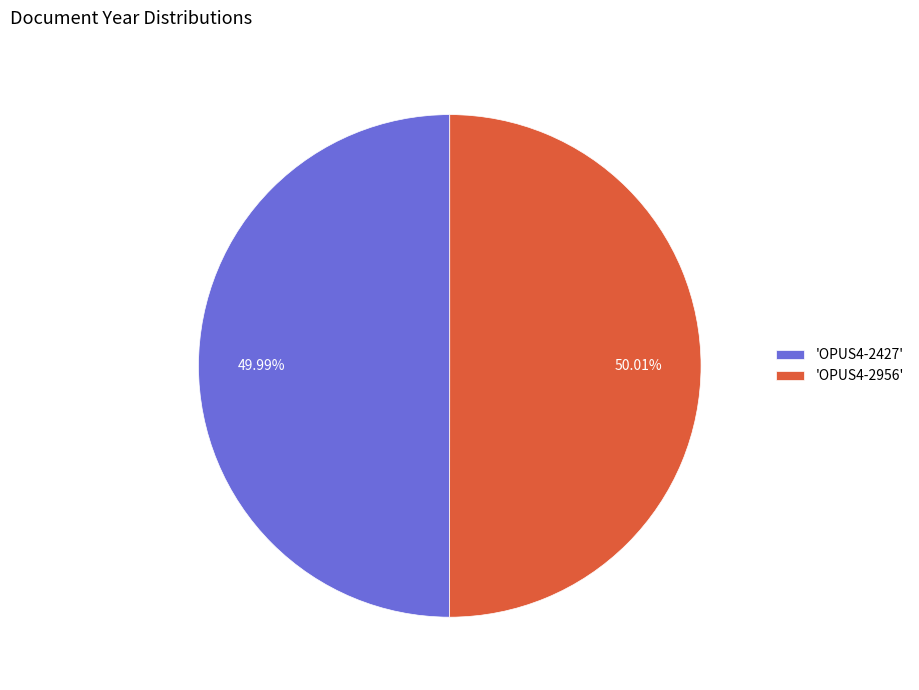

Combined, do 'OPUS4-2427' and 'OPUS4-2956' account for over 50%?

Yes